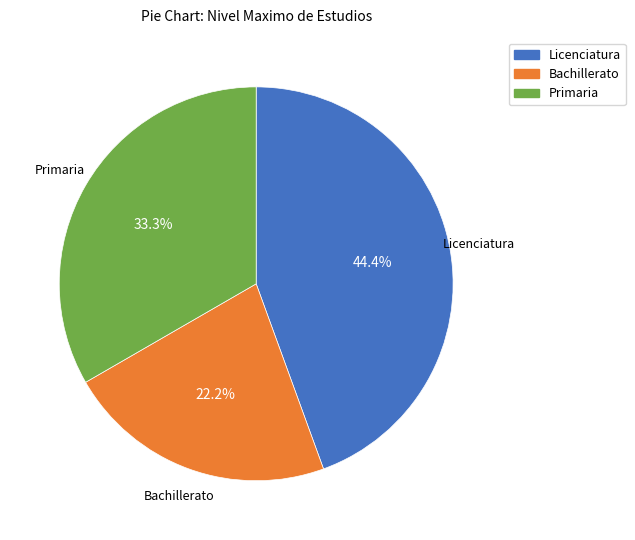

Approximately how many times larger is the value at Primaria compared to Bachillerato?

1.5